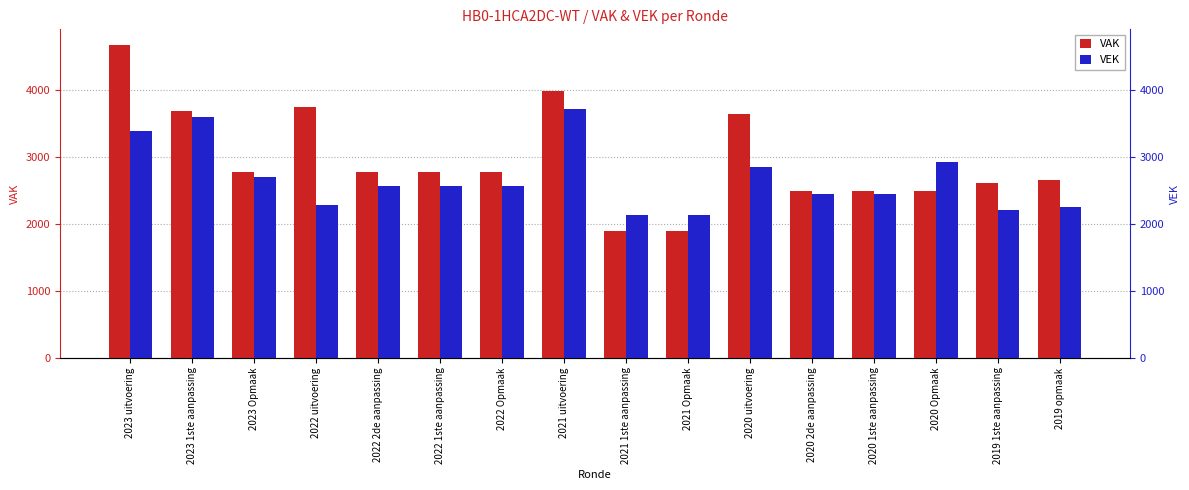

What is the highest value of the VAK series?

4671